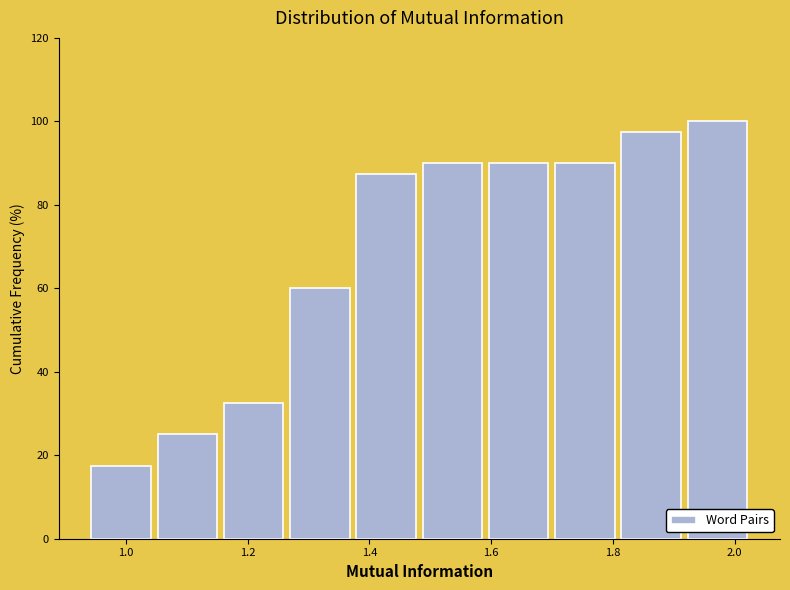

What is the height of the bar covering 1.60 to 1.70 on the x-axis? Neither the bar edges nor the heights are printed on the chart, so give them approximately, as read against the axes.

90